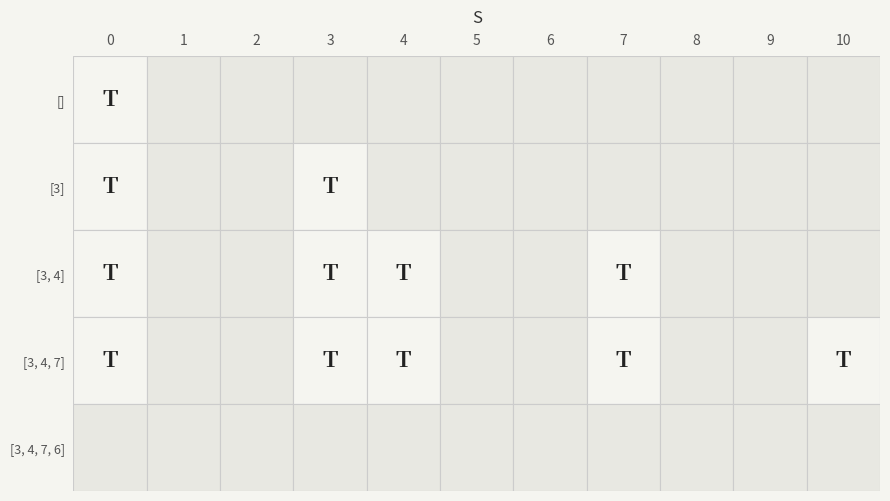

Is the value of [3, 4, 7, 6] at 8 greater than the value of [3] at 7?

No